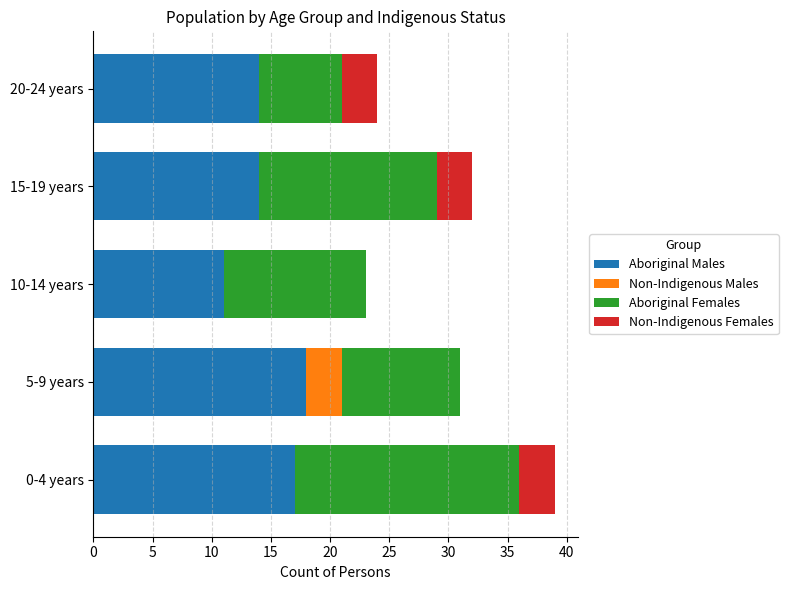

What is the sum of all Aboriginal Males values?

74